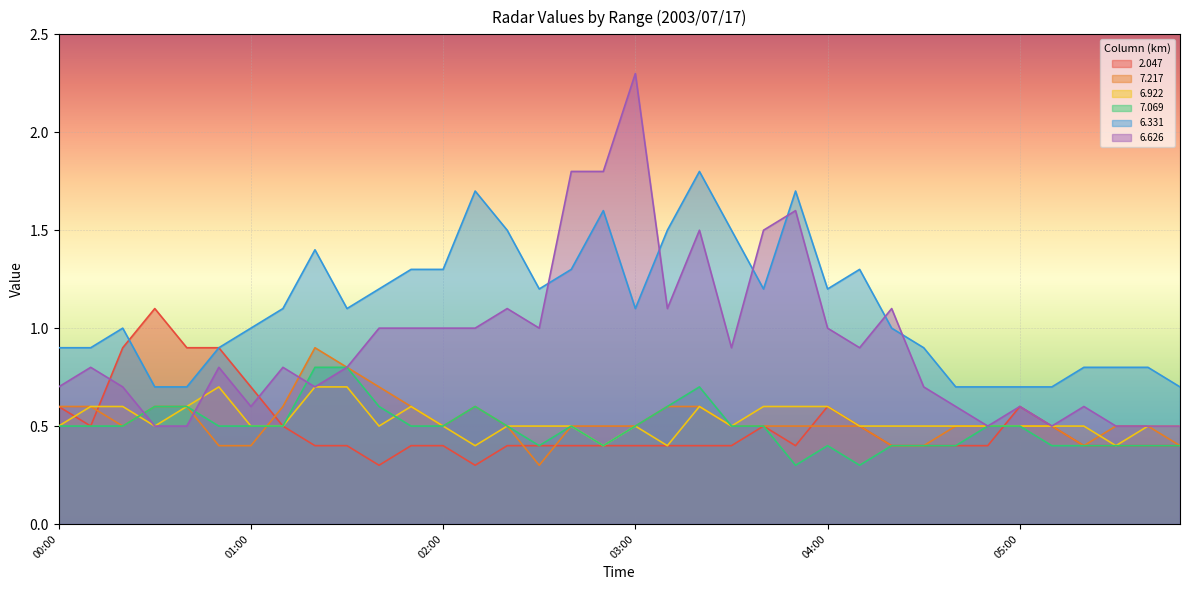

Reading left to right, what are all the values shown in this chart?

2.047: 0.6	0.5	0.9	1.1	0.9	0.9	0.7	0.5	0.4	0.4	0.3	0.4	0.4	0.3	0.4	0.4	0.4	0.4	0.4	0.4	0.4	0.4	0.5	0.4	0.6	0.5	0.4	0.4	0.4	0.4	0.6	0.5	0.4	0.4	0.4	0.4
7.217: 0.6	0.6	0.5	0.6	0.6	0.4	0.4	0.6	0.9	0.8	0.7	0.6	0.5	0.6	0.5	0.3	0.5	0.5	0.5	0.6	0.6	0.5	0.5	0.5	0.5	0.5	0.4	0.4	0.5	0.5	0.5	0.5	0.4	0.5	0.5	0.4
6.922: 0.5	0.6	0.6	0.5	0.6	0.7	0.5	0.5	0.7	0.7	0.5	0.6	0.5	0.4	0.5	0.5	0.5	0.4	0.5	0.4	0.6	0.5	0.6	0.6	0.6	0.5	0.5	0.5	0.5	0.5	0.5	0.5	0.5	0.4	0.5	0.5
7.069: 0.5	0.5	0.5	0.6	0.6	0.5	0.5	0.5	0.8	0.8	0.6	0.5	0.5	0.6	0.5	0.4	0.5	0.4	0.5	0.6	0.7	0.5	0.5	0.3	0.4	0.3	0.4	0.4	0.4	0.5	0.5	0.4	0.4	0.4	0.4	0.4
6.331: 0.9	0.9	1.0	0.7	0.7	0.9	1.0	1.1	1.4	1.1	1.2	1.3	1.3	1.7	1.5	1.2	1.3	1.6	1.1	1.5	1.8	1.5	1.2	1.7	1.2	1.3	1.0	0.9	0.7	0.7	0.7	0.7	0.8	0.8	0.8	0.7
6.626: 0.7	0.8	0.7	0.5	0.5	0.8	0.6	0.8	0.7	0.8	1.0	1.0	1.0	1.0	1.1	1.0	1.8	1.8	2.3	1.1	1.5	0.9	1.5	1.6	1.0	0.9	1.1	0.7	0.6	0.5	0.6	0.5	0.6	0.5	0.5	0.5